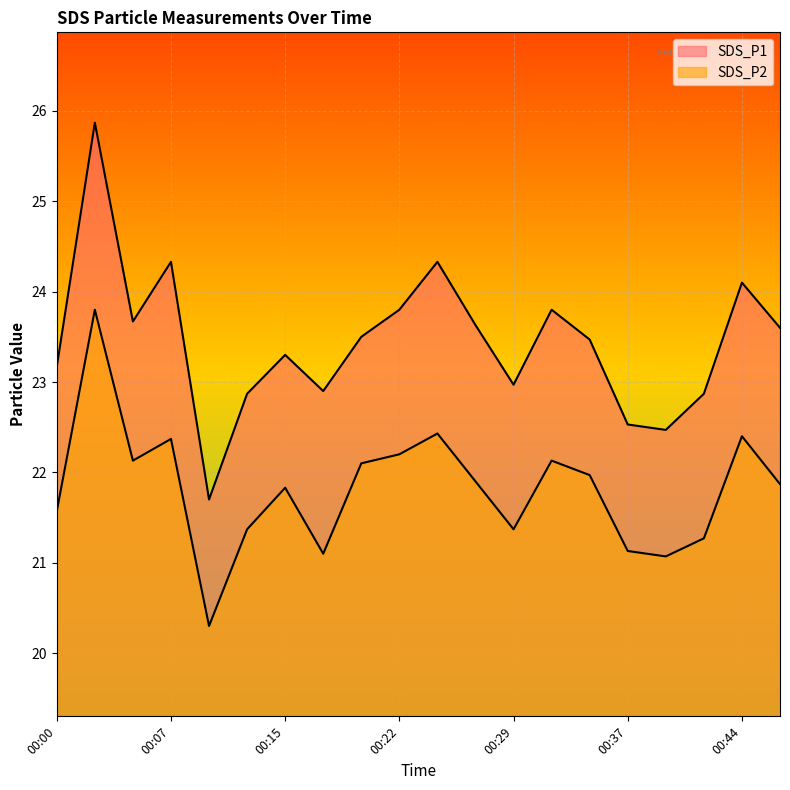

What value does the SDS_P1 series have at 00:07?

24.3